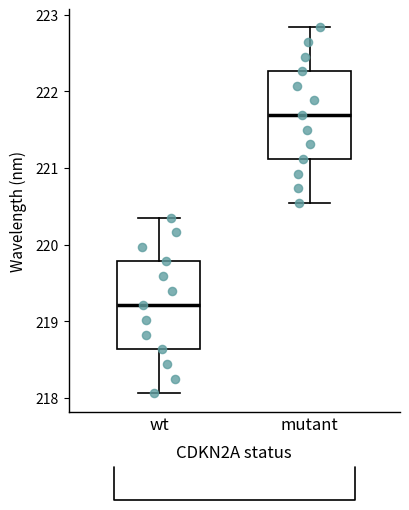

Reading left to right, transcribe this box plot: for each box, give where its median line is, the range the box spans, and where its two whiskers end, as read against the y-axis. The values are not printed on the chart, so give them approximately, as read against the axis.

wt: median 219.2, box 218.6 to 219.8, whiskers 218.1 to 220.4
mutant: median 221.7, box 221.1 to 222.3, whiskers 220.5 to 222.8